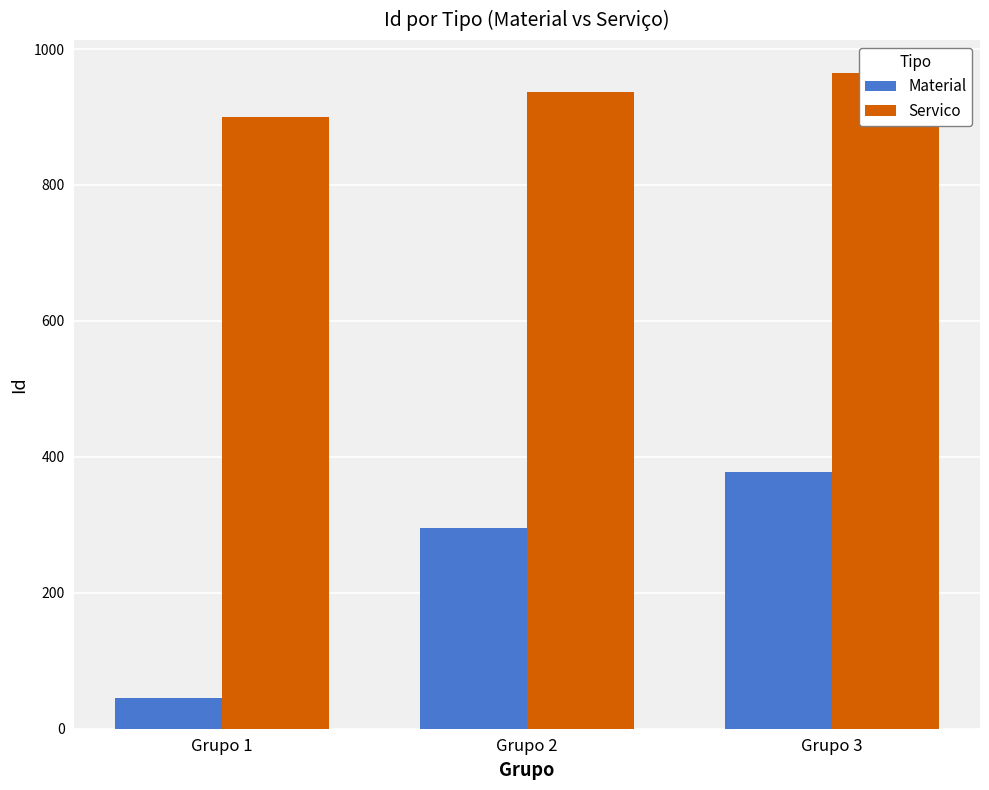

Reading right to left, list all the values displayed in this chart.

Material: 378	295	45
Servico: 965	937	900